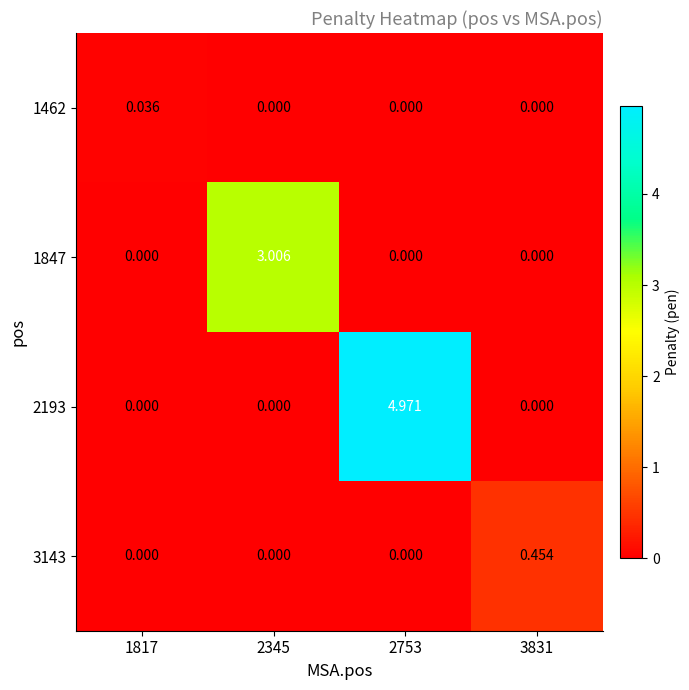

Reading left to right, transcribe all the data shown in this chart.

1462: 1817=0.0	2345=0.0	2753=0.0	3831=0.0
1847: 1817=0.0	2345=3.0	2753=0.0	3831=0.0
2193: 1817=0.0	2345=0.0	2753=5.0	3831=0.0
3143: 1817=0.0	2345=0.0	2753=0.0	3831=0.5